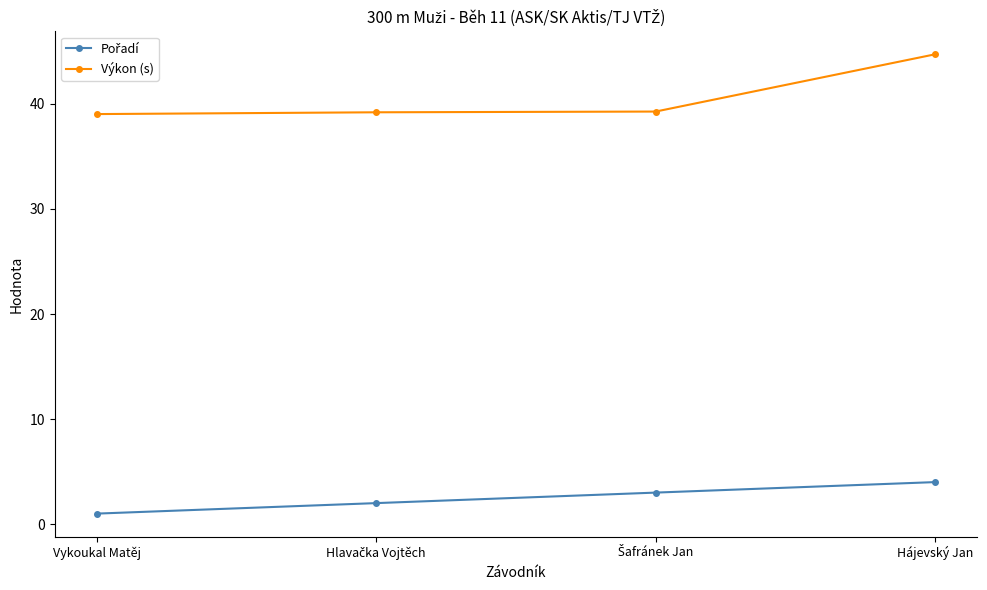

What is the average value of the Výkon (s) series?

40.6